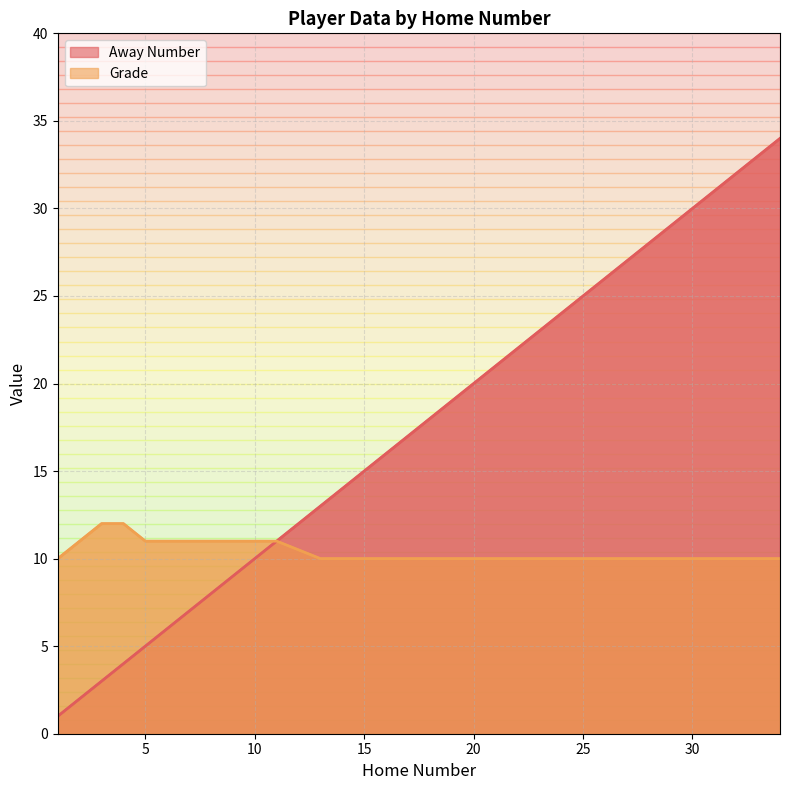

Which series has the widest spread of values?

Away Number